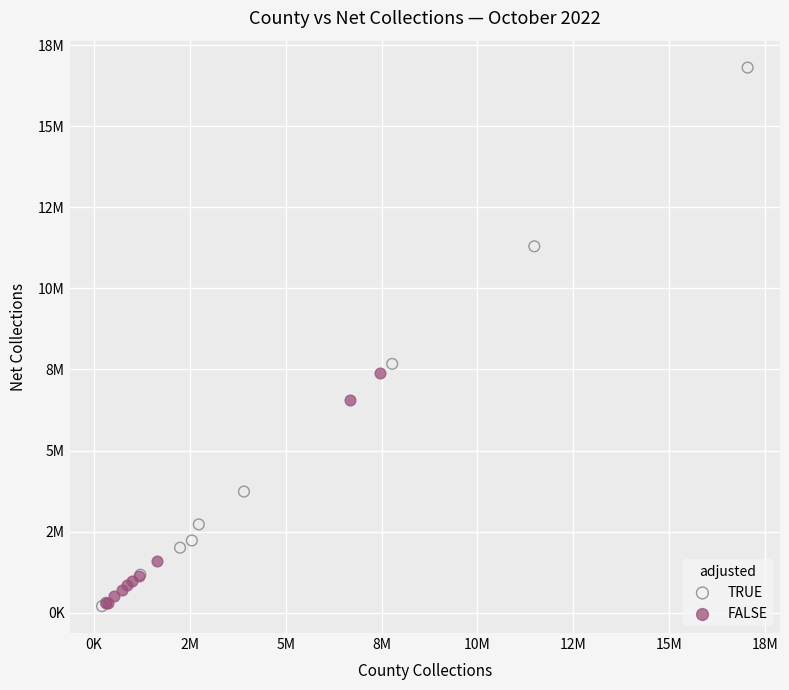

What are all the series names shown in the legend?

TRUE, FALSE